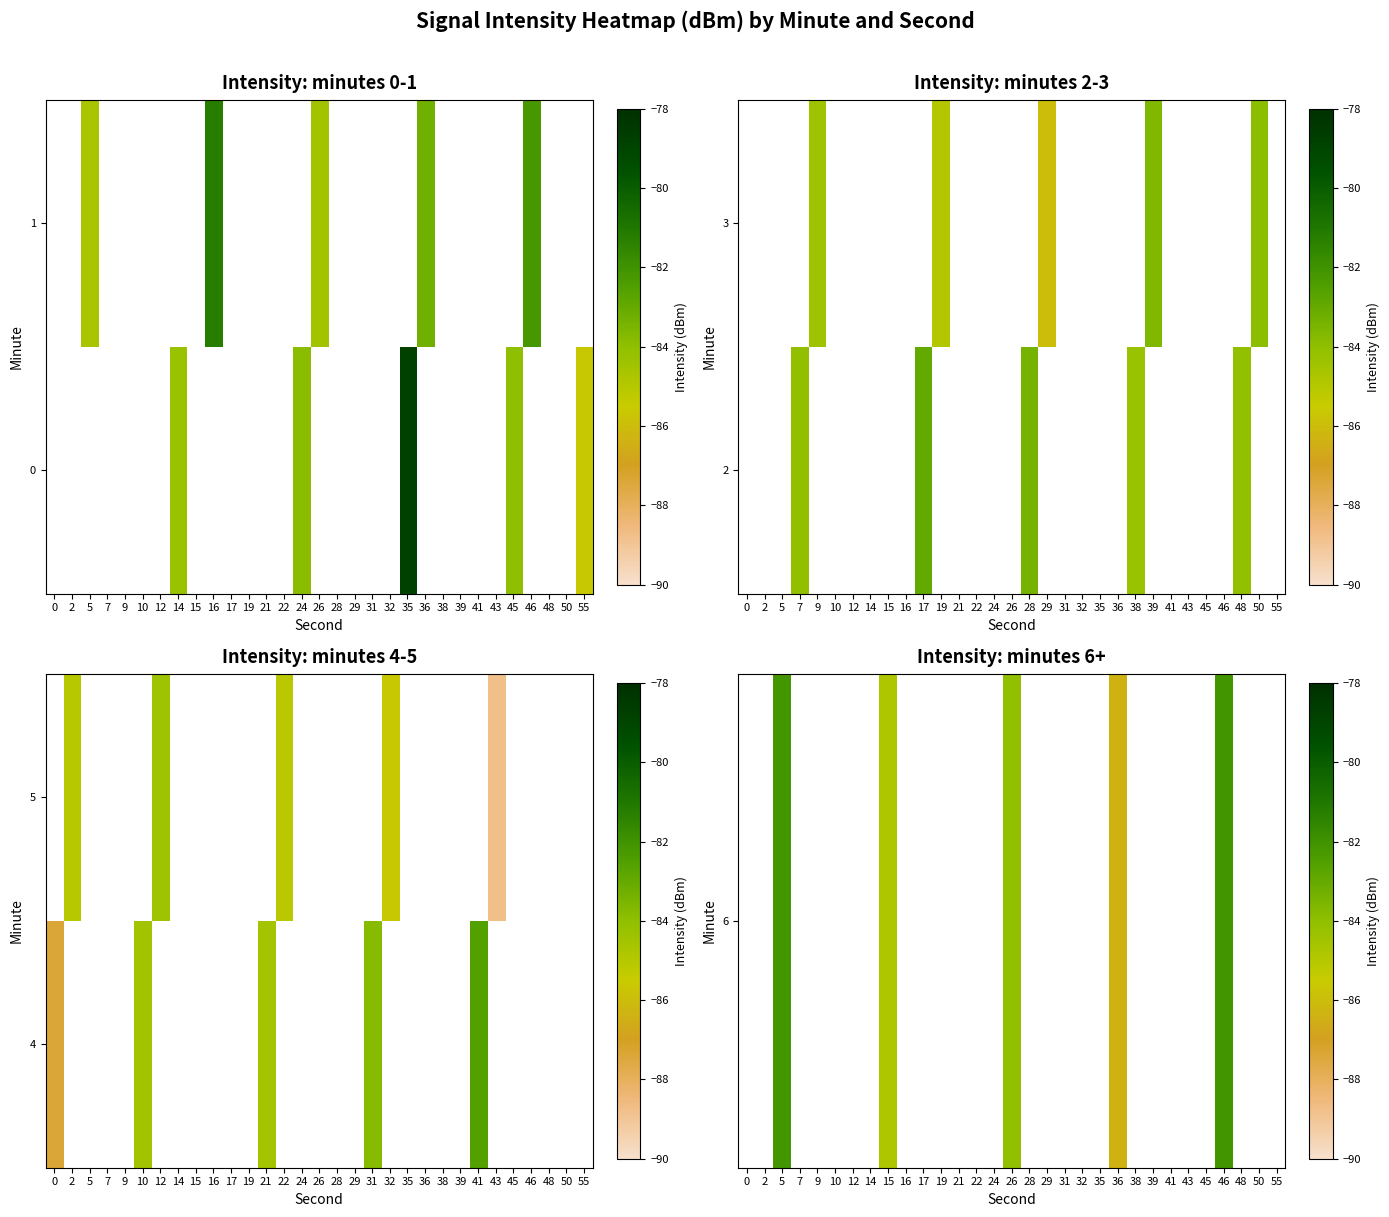

How many data points in row_0 are less than -84?

3